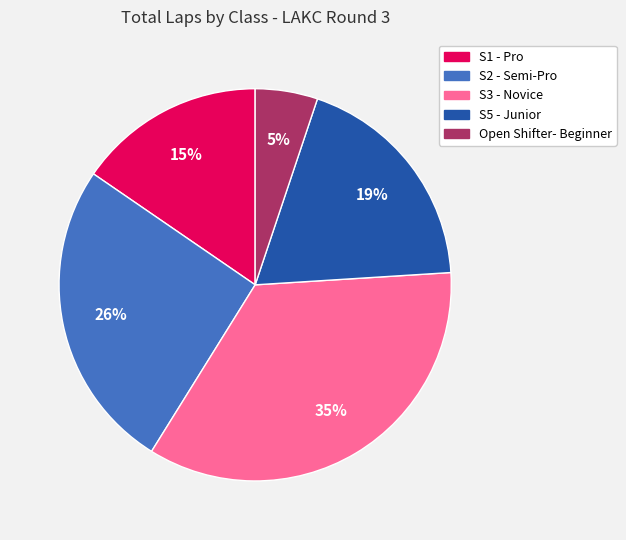

To the nearest percent, what is the difference between the largest and smallest slice percentages?

30%